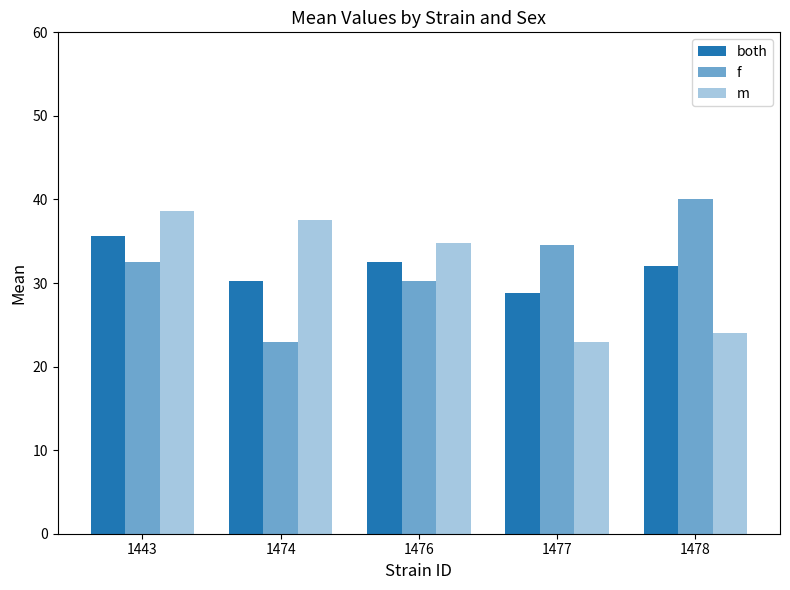

Count the number of categories in the chart.

5